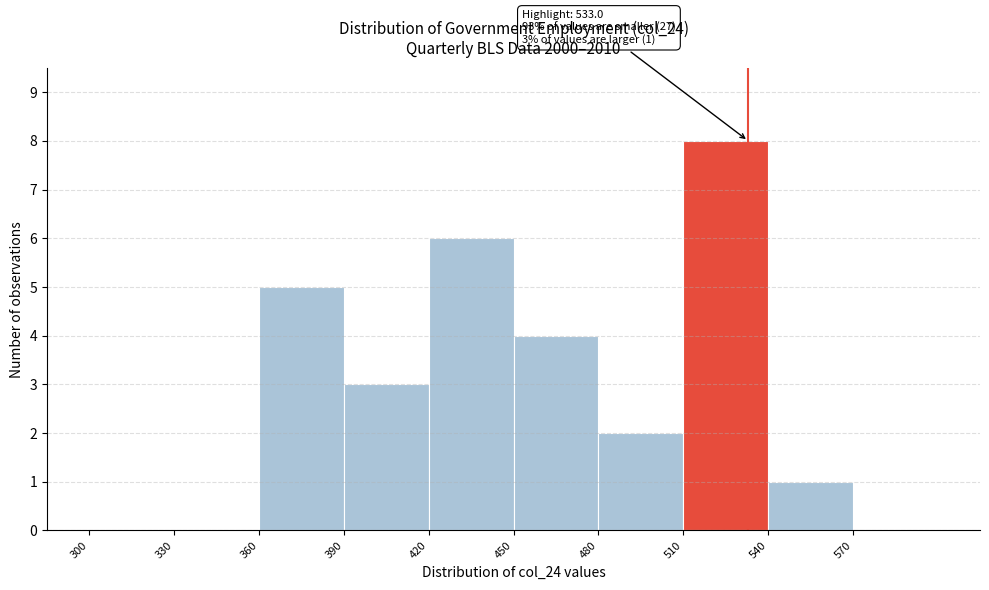

Which range on the x-axis has the tallest bar?

510 to 540